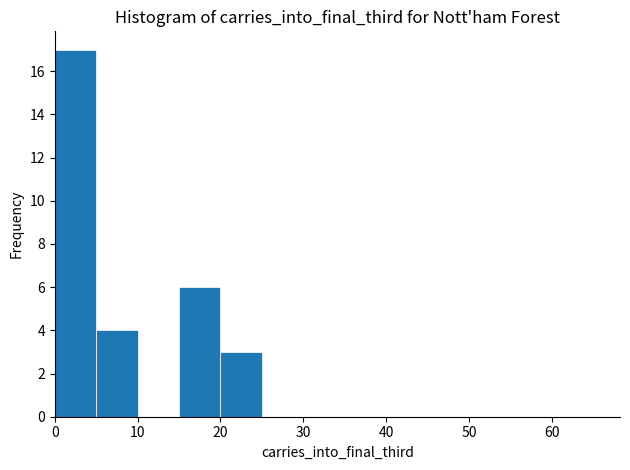

Reading left to right, list every bar in this chart as the range it spans on the x-axis followed by its height. The values are not printed on the chart, so give them approximately, as read against the axis.

0 to 5: 17
5 to 10: 4
10 to 15: 0
15 to 20: 6
20 to 25: 3
25 to 30: 0
30 to 35: 0
35 to 40: 0
40 to 45: 0
45 to 50: 0
50 to 55: 0
55 to 60: 0
60 to 65: 0